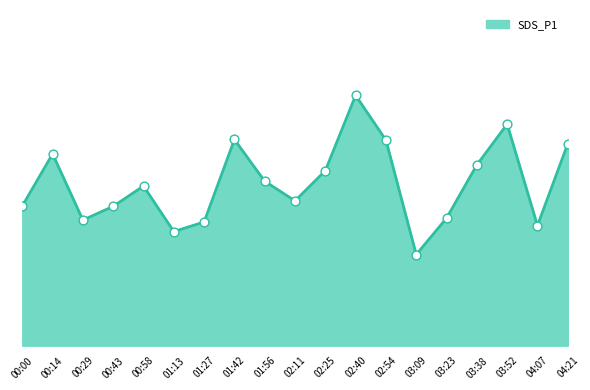

What is the change in value from 01:42 to 04:07?

-9.0